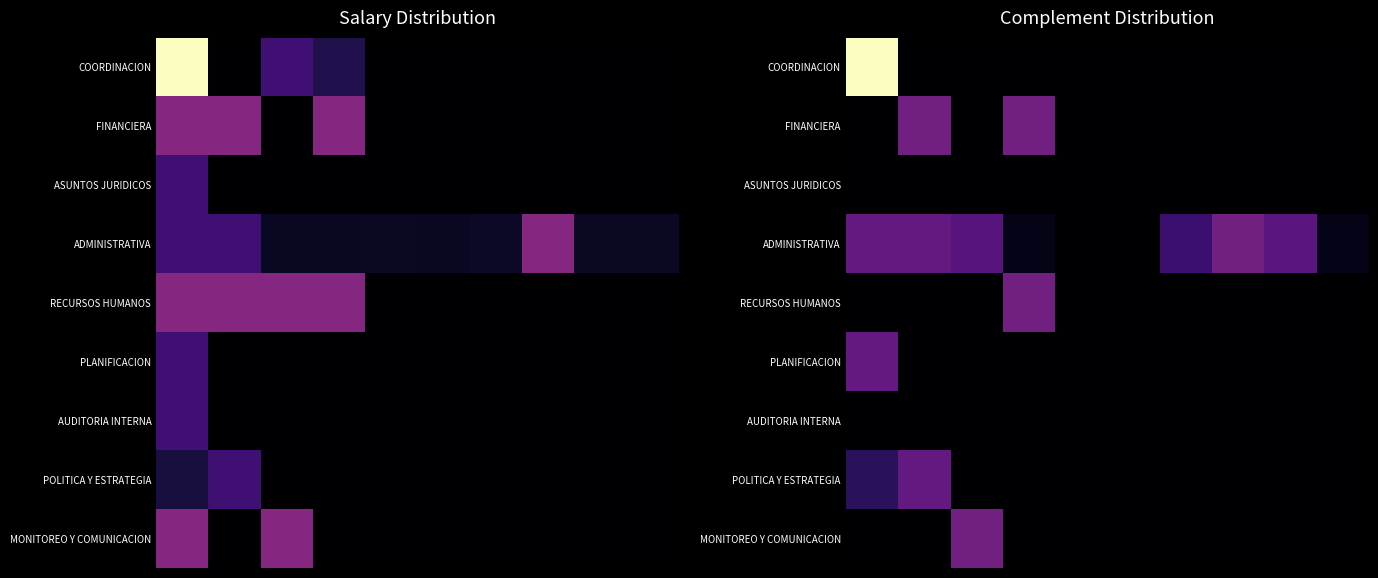

How many positive values does the COORDINACION series have?

1